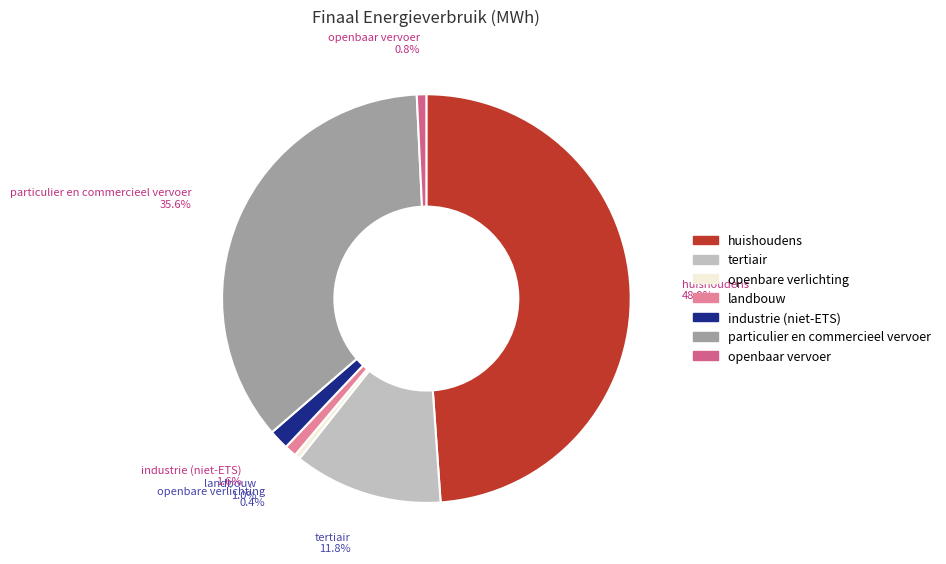

The tertiair slice represents 12% of the pie. True or false?

True